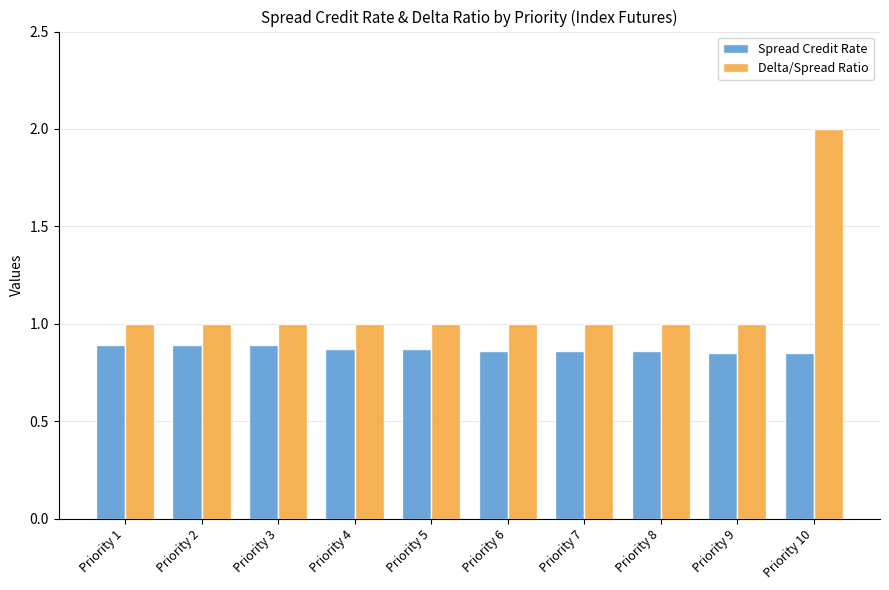

The Delta/Spread Ratio series shows 1.0 at Priority 5. True or false?

True